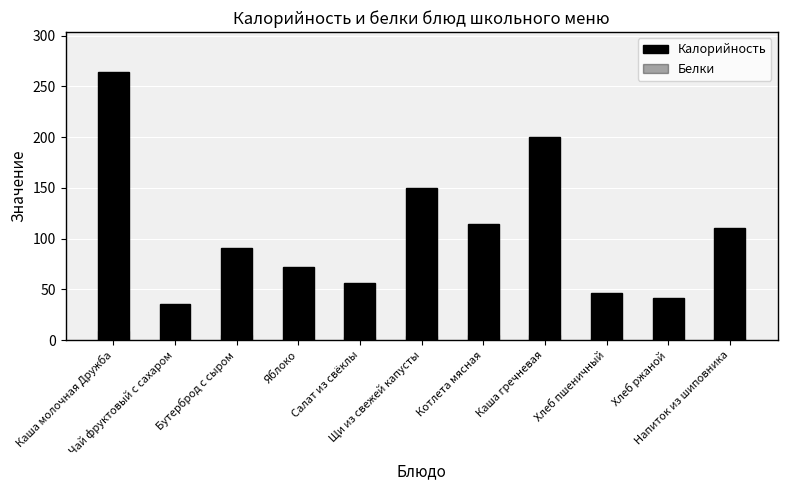

True or false: Белки has a value of 5 at Каша молочная Дружба.

False